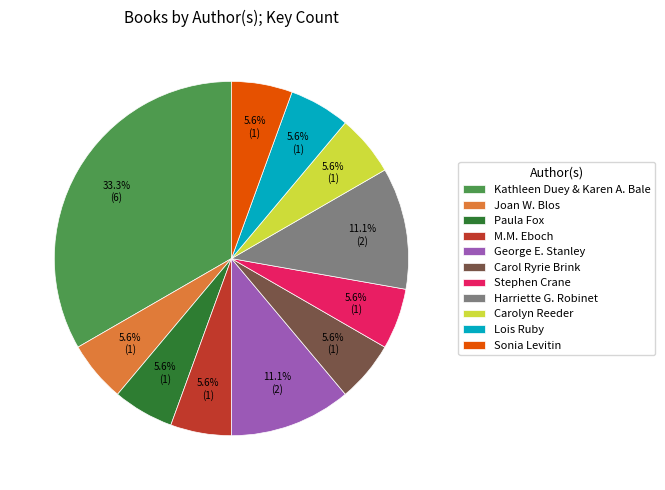

Which slice is the largest?

Kathleen Duey & Karen A. Bale